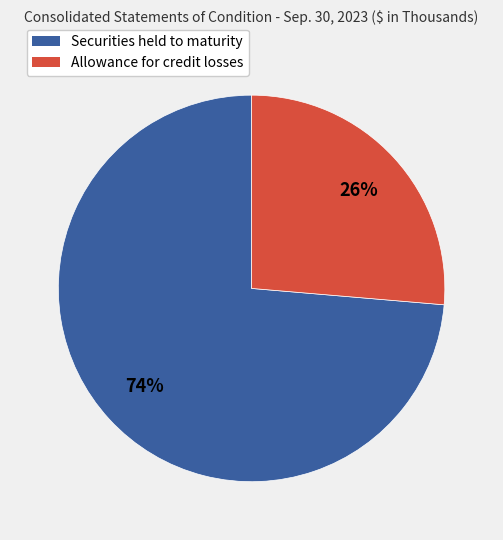

To the nearest percent, what is the average slice percentage?

50%